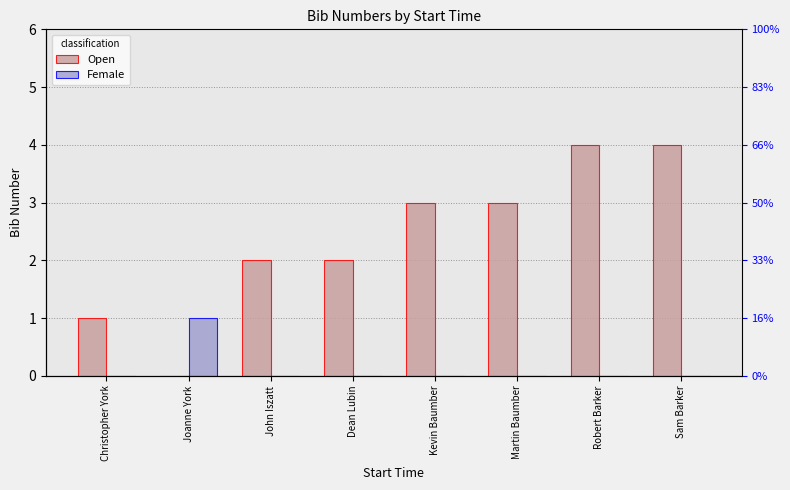

What is the label of the 2nd bar from the right?

Robert Barker